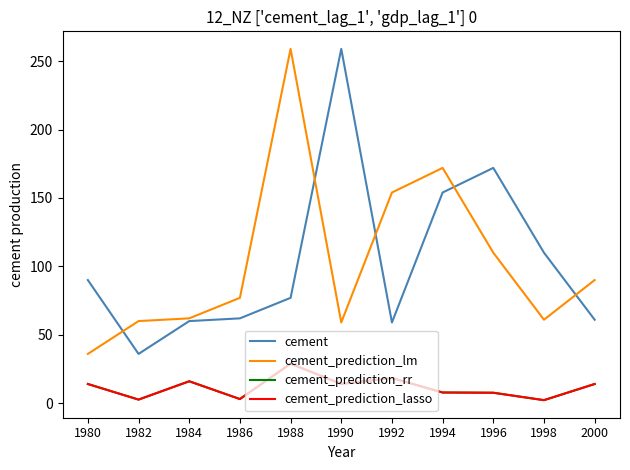

True or false: cement_prediction_rr has more than 1 interior local peaks.

True